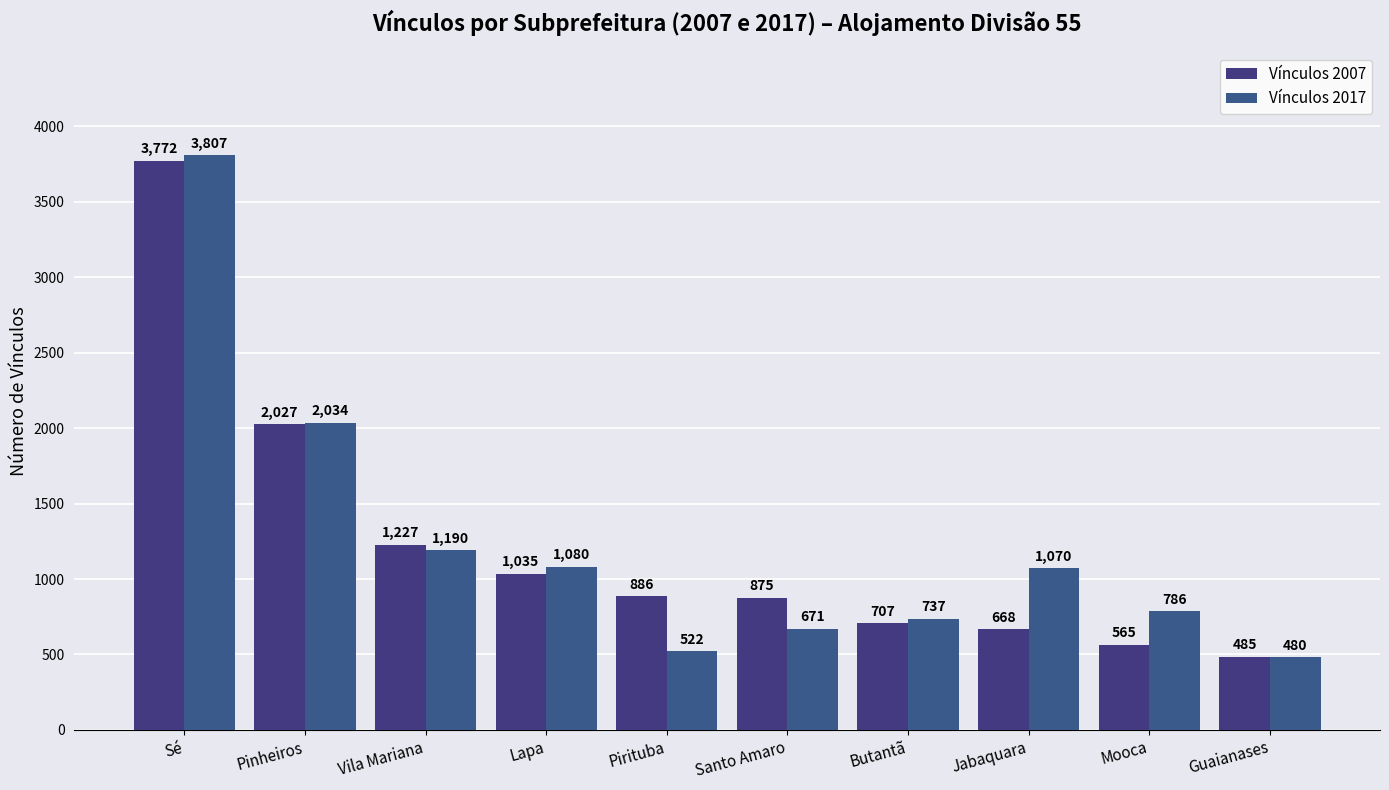

What is the label of the 8th bar from the right?

Vila Mariana